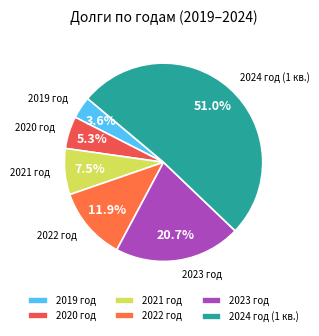

Count the number of slices in the pie.

6